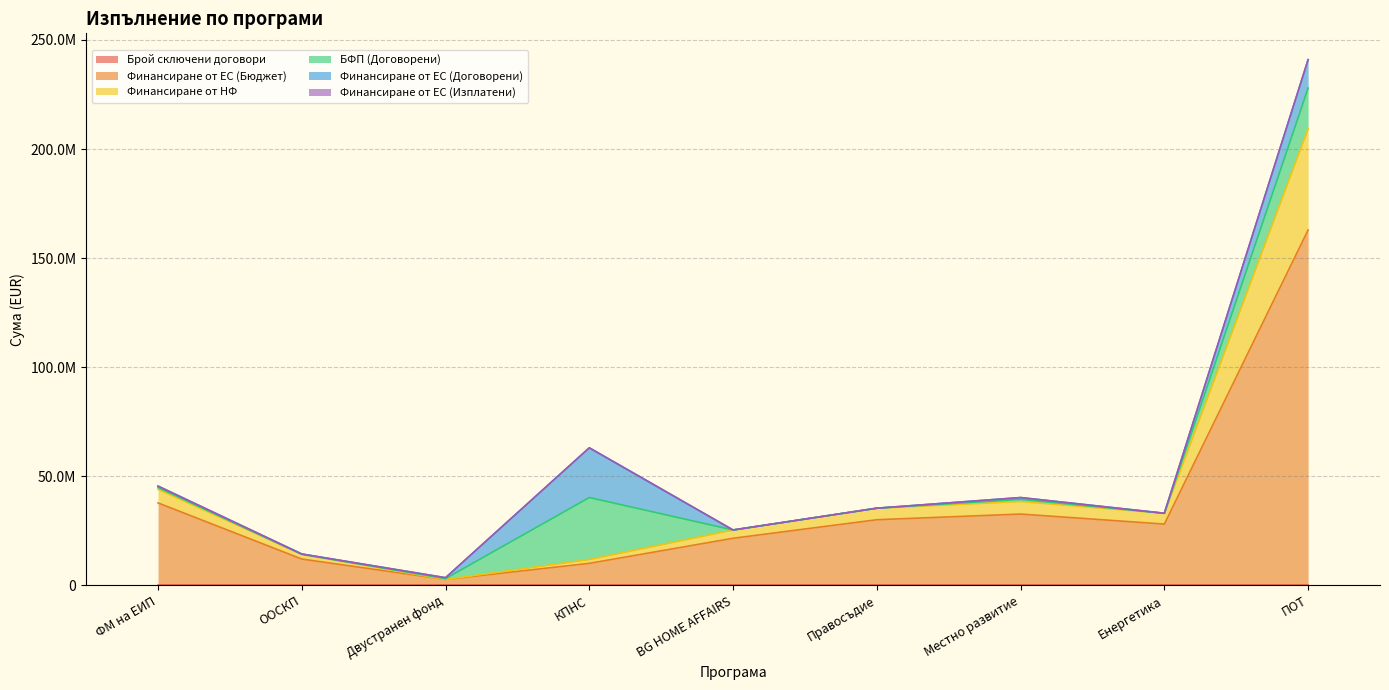

What is the difference between the maximum and minimum values in the Финансиране от НФ series?

206788001.1